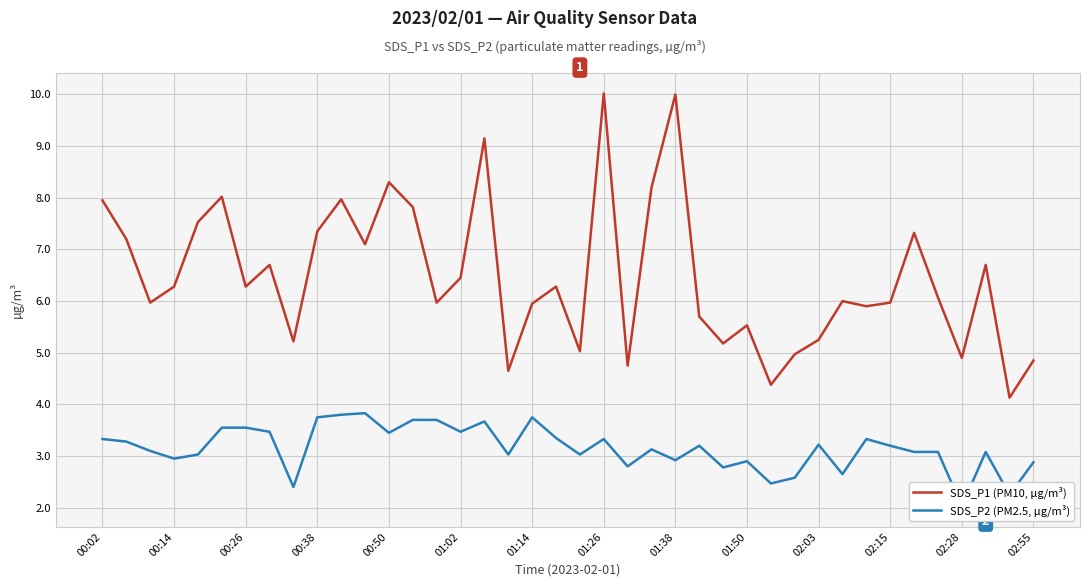

The value of SDS_P1 (PM10, µg/m³) at 02:03 is 5.2. True or false?

True